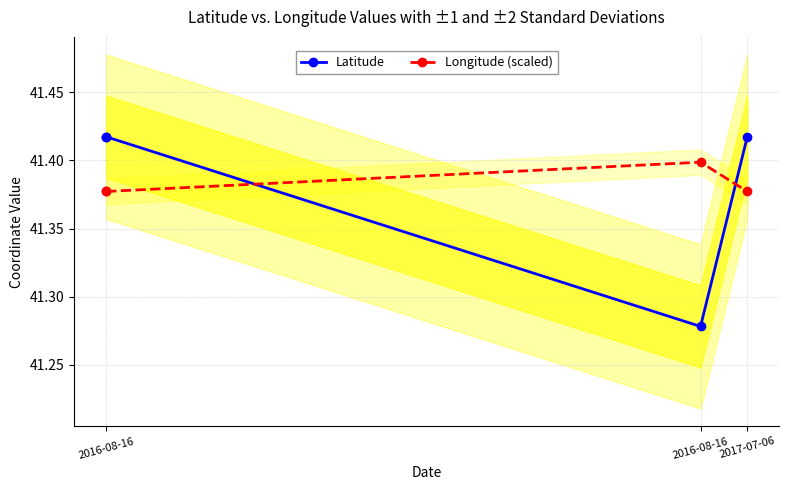

The value of Longitude (scaled) at 2016-08-16 is 41.4. True or false?

True